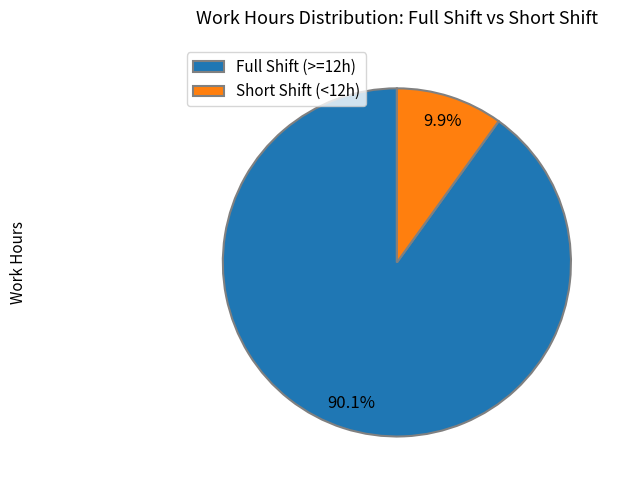

How much of the chart is everything except Short Shift (<12h)?

90.1%